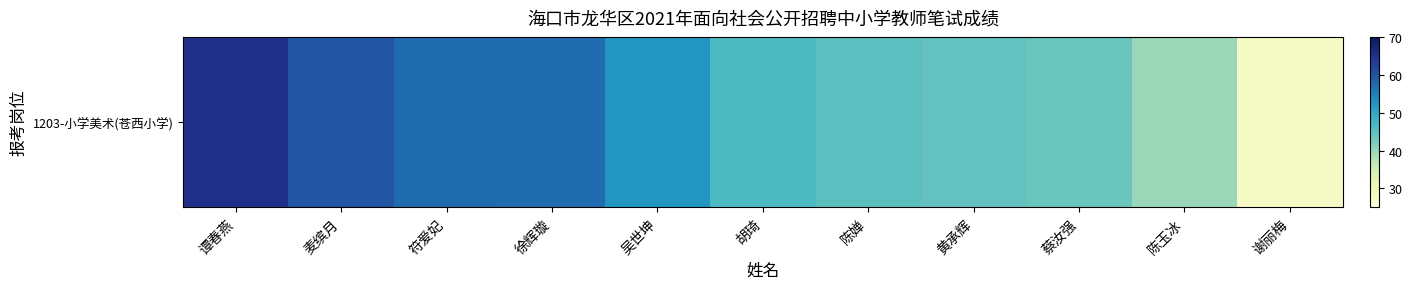

Reading left to right, extract all data points from this chart.

65.1	59.7	57.3	57.1	52.4	46.4	45.1	44.5	43.7	39.9	27.7